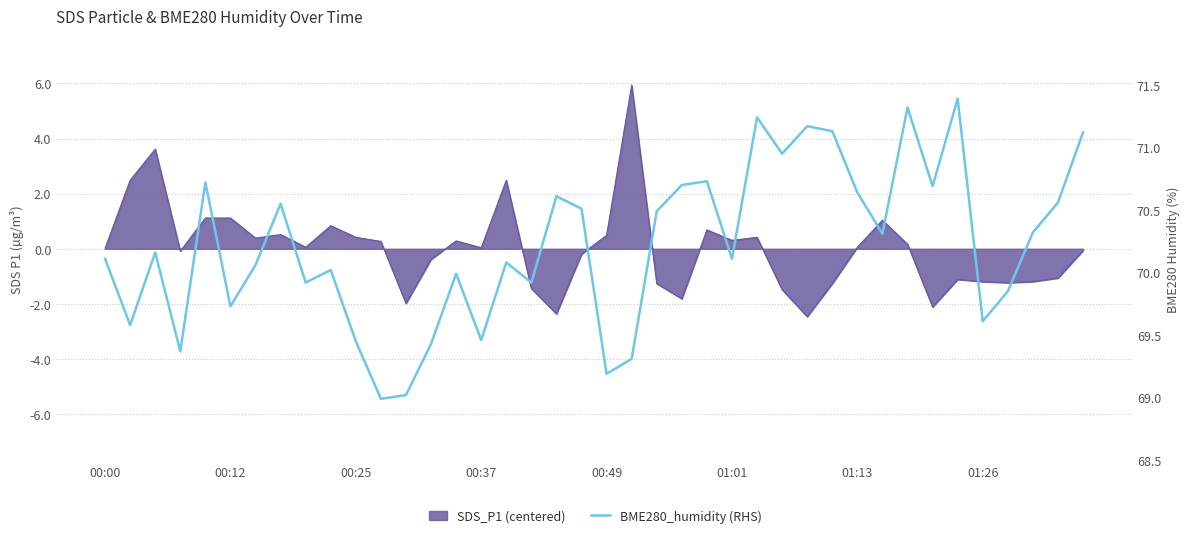

The value at 31 is 70.3. True or false?

True